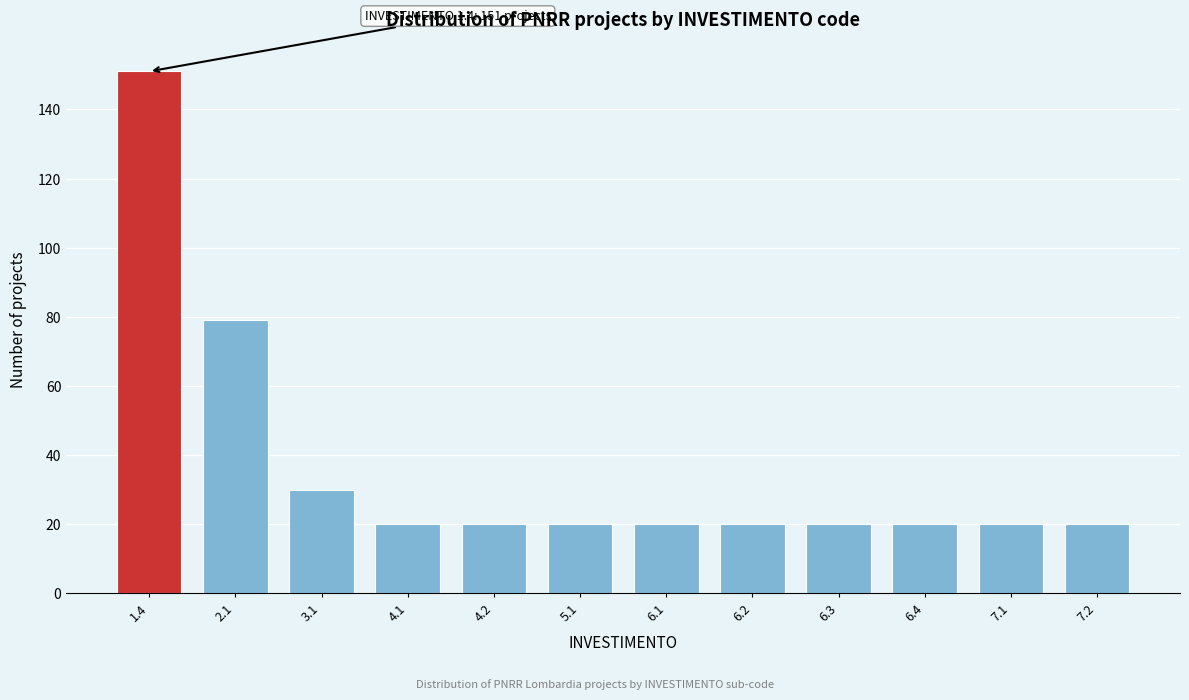

Reading left to right, transcribe all the data shown in this chart.

151	79	30	20	20	20	20	20	20	20	20	20